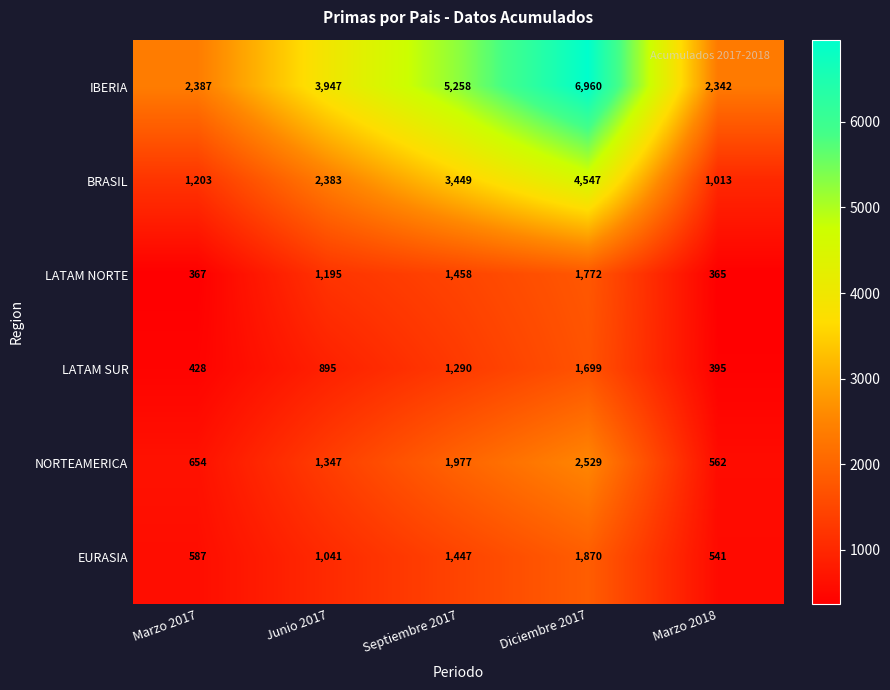

At Marzo 2018, list the series in order from smallest to largest.

LATAM NORTE, LATAM SUR, EURASIA, NORTEAMERICA, BRASIL, IBERIA